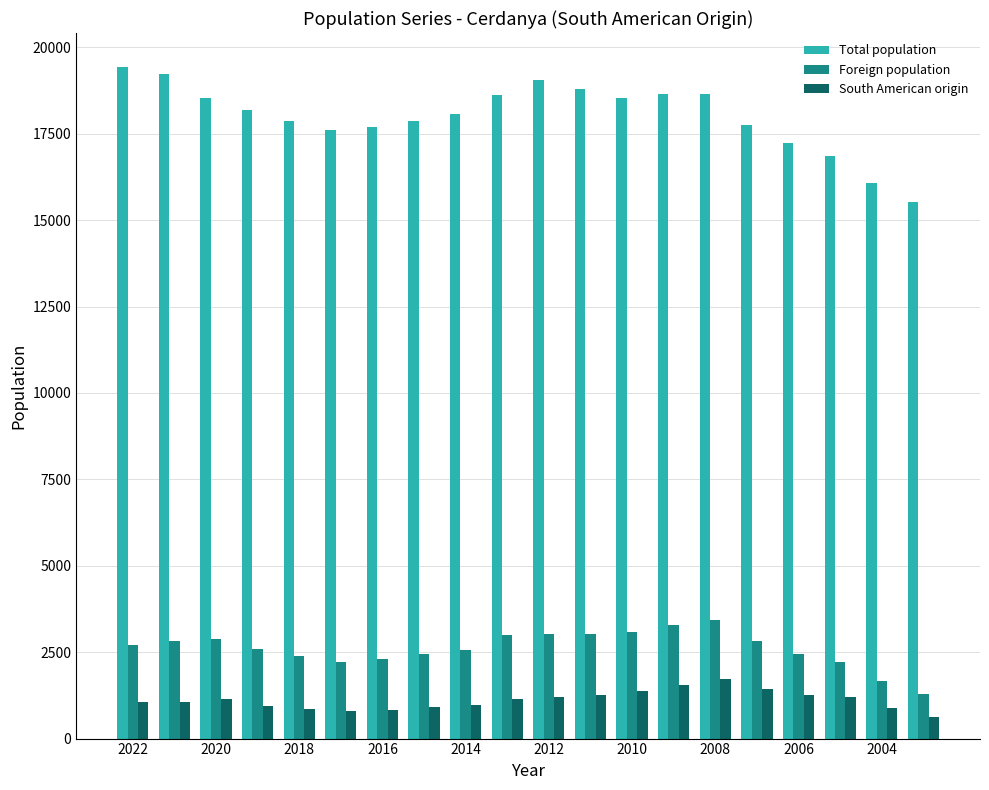

Are the bars grouped side by side (vs. stacked)?

Yes